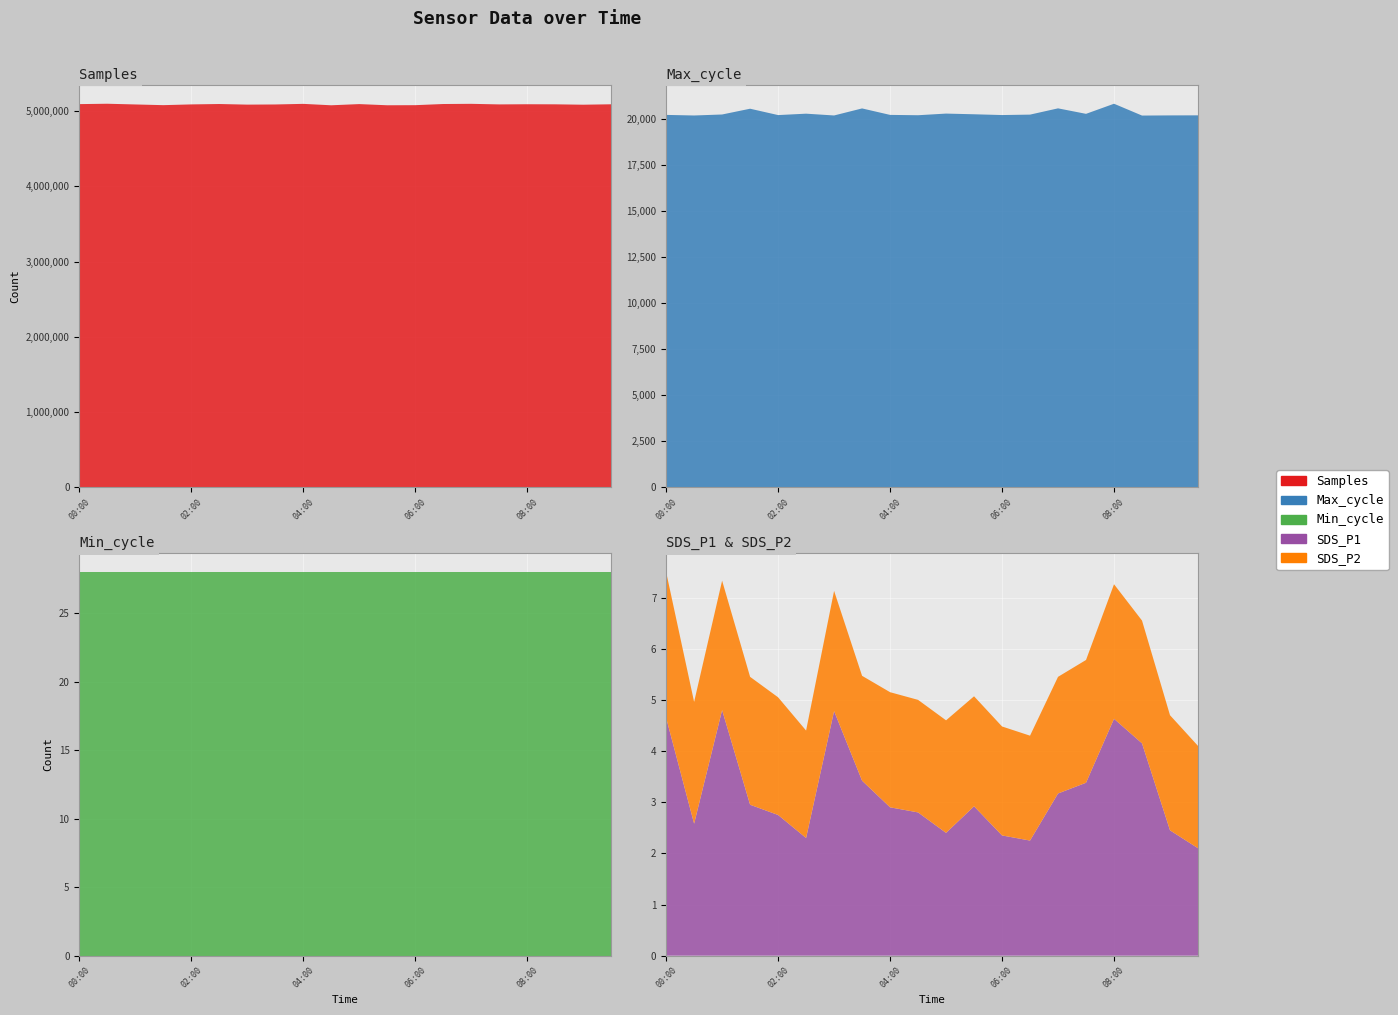

Reading left to right, transcribe all the data shown in this chart.

Samples: 5091895.0	5096839.0	5087365.0	5078043.0	5087992.0	5093246.0	5085077.0	5087194.0	5095158.0	5076362.0	5092171.0	5076594.0	5077838.0	5093189.0	5095673.0	5087984.0	5090188.0	5089091.0	5083964.0	5089621.0
Max_cycle: 20202.0	20170.0	20224.0	20537.0	20192.0	20268.0	20171.0	20553.0	20202.0	20184.0	20273.0	20236.0	20194.0	20217.0	20557.0	20259.0	20807.0	20166.0	20175.0	20178.0
Min_cycle: 28.0	28.0	28.0	28.0	28.0	28.0	28.0	28.0	28.0	28.0	28.0	28.0	28.0	28.0	28.0	28.0	28.0	28.0	28.0	28.0
SDS_P1: 4.7	2.6	4.8	3.0	2.8	2.3	4.8	3.4	2.9	2.8	2.4	2.9	2.4	2.2	3.2	3.4	4.6	4.2	2.5	2.1
SDS_P2: 2.9	2.4	2.5	2.5	2.3	2.1	2.4	2.0	2.2	2.2	2.2	2.1	2.1	2.0	2.3	2.4	2.6	2.4	2.2	2.0